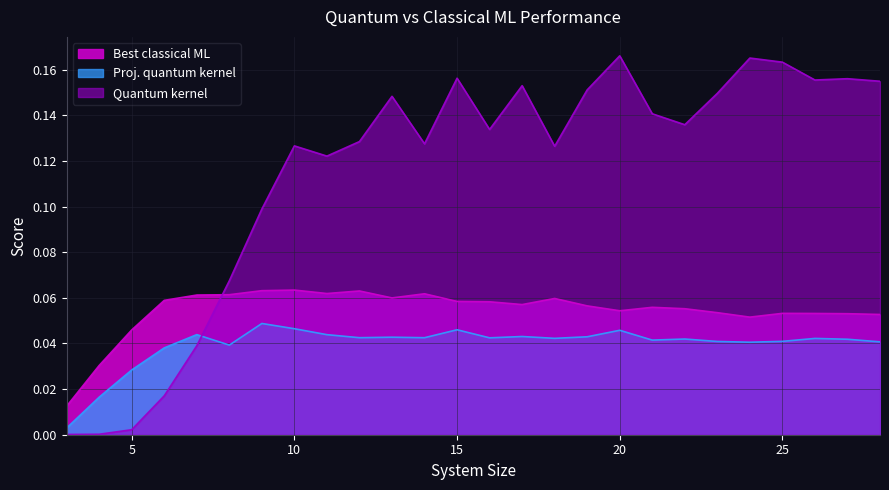

The Proj. quantum kernel series shows 0.1 at 7. True or false?

False